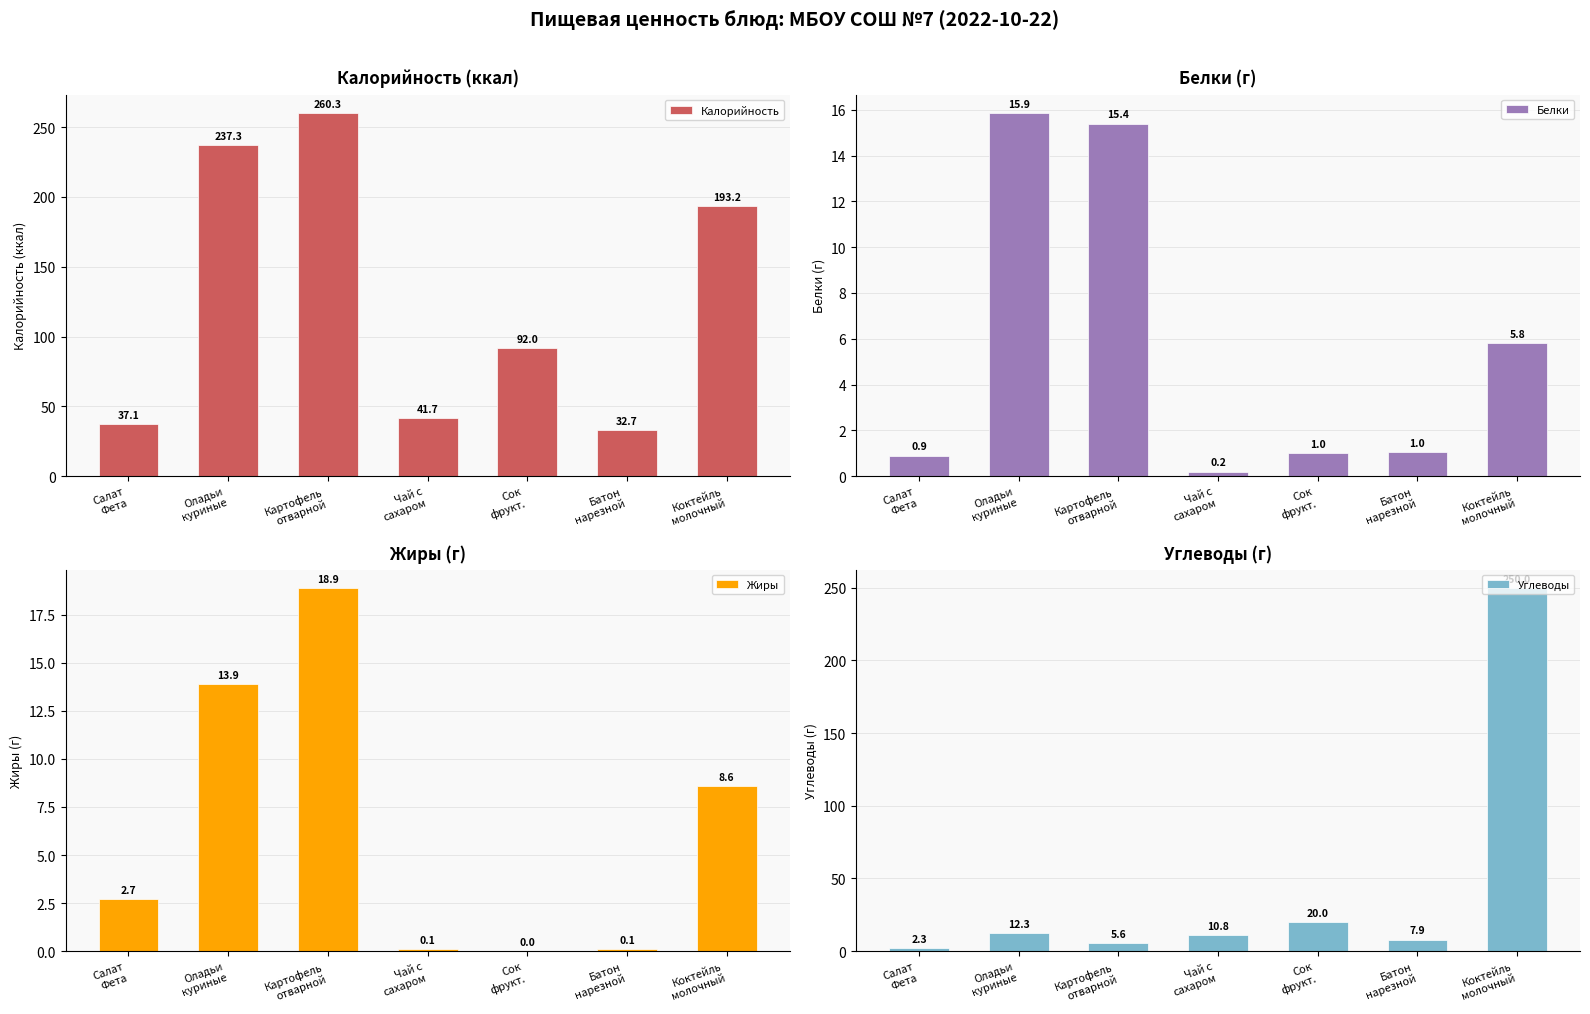

What is the sum of the Жиры values at Оладьи
куриные and Чай с
сахаром?

14.0